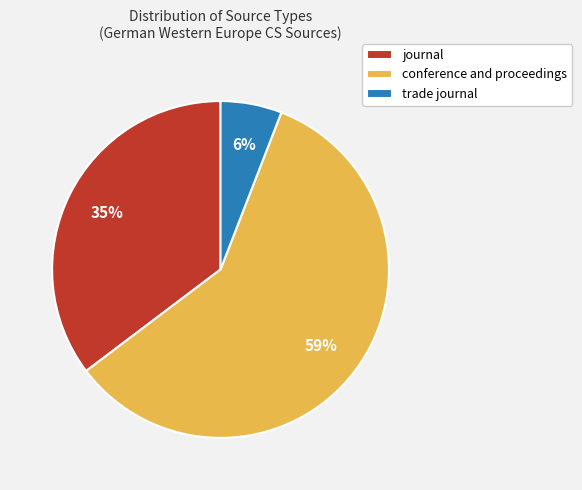

Which has a higher value, conference and proceedings or trade journal?

conference and proceedings